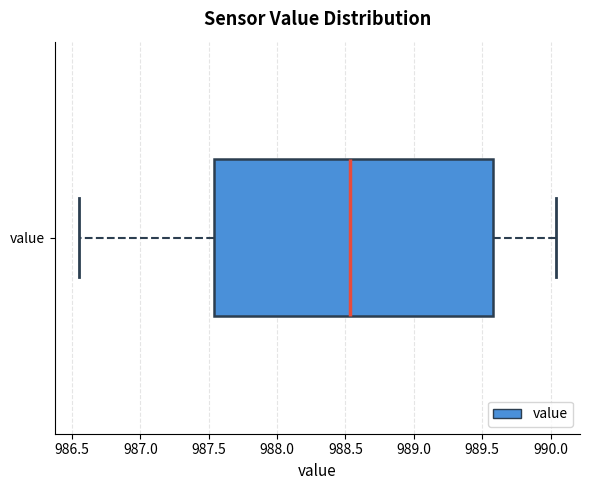

Where does the median line of the box for value sit on the x-axis? The values are not printed on the chart, so give them approximately, as read against the axis.

988.55